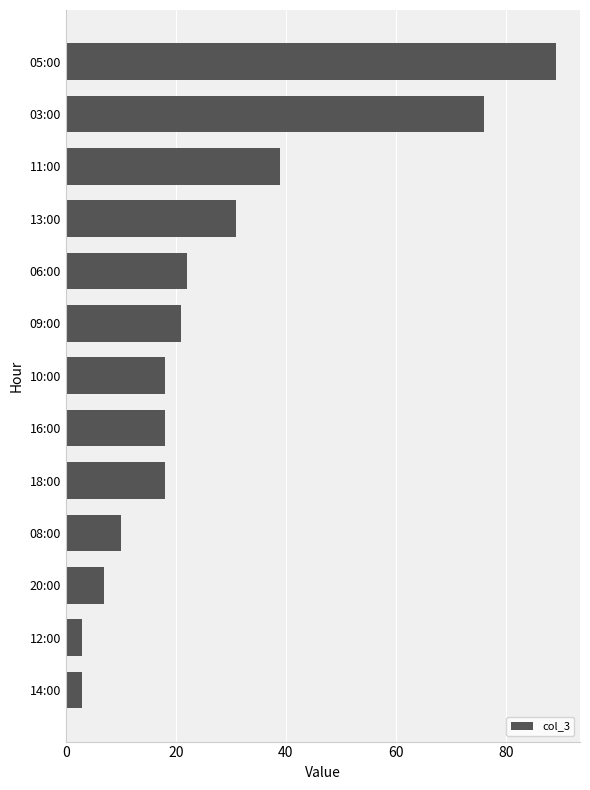

What is the value of the 2nd bar from the top?

76